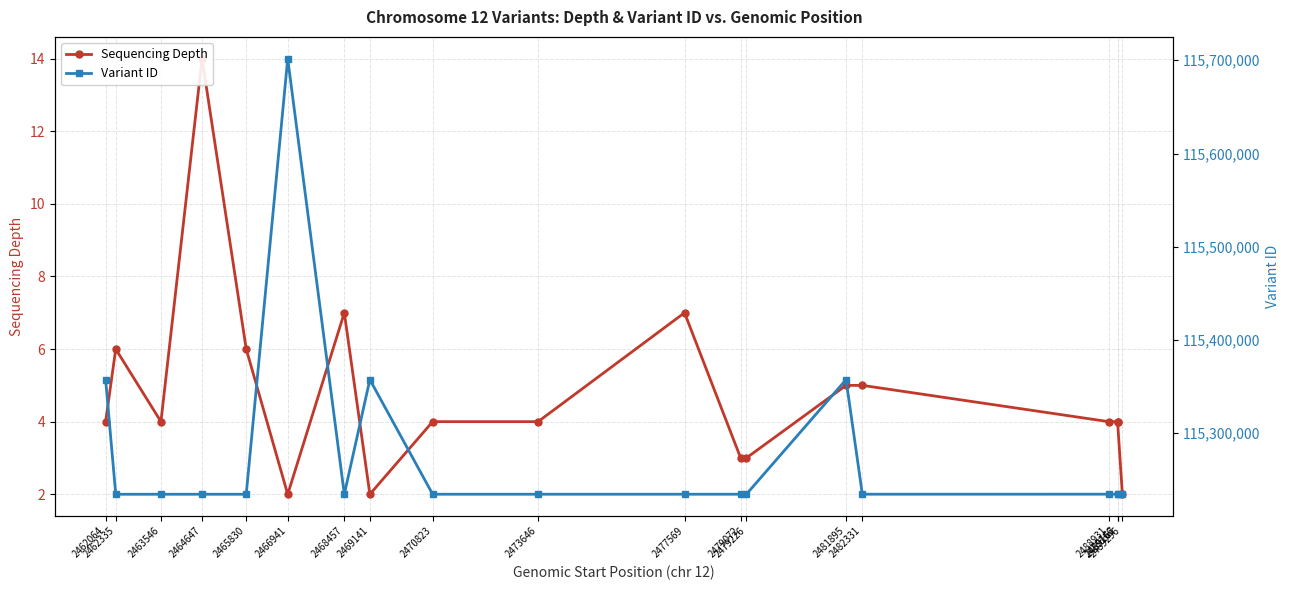

What is the total value across all series at 2473646?

115234489